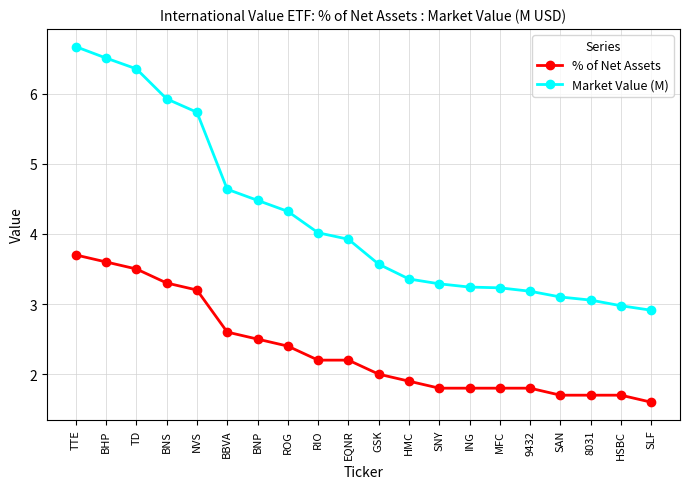

Which series has the widest spread of values?

Market Value (M)